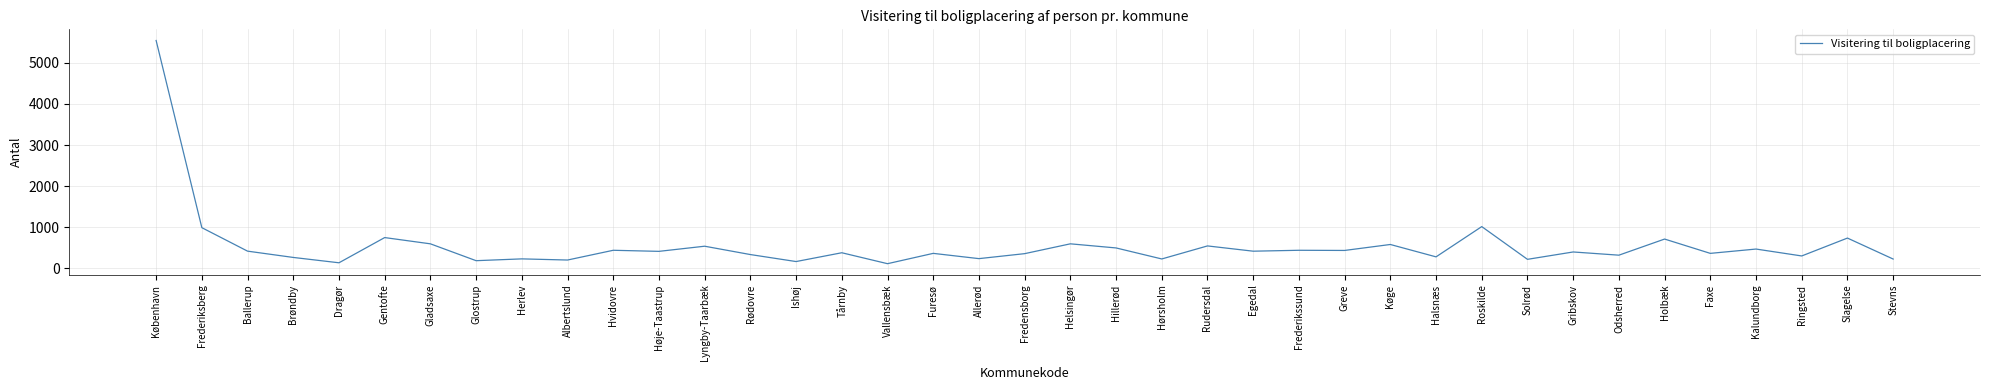

The value at Roskilde is 662. True or false?

False